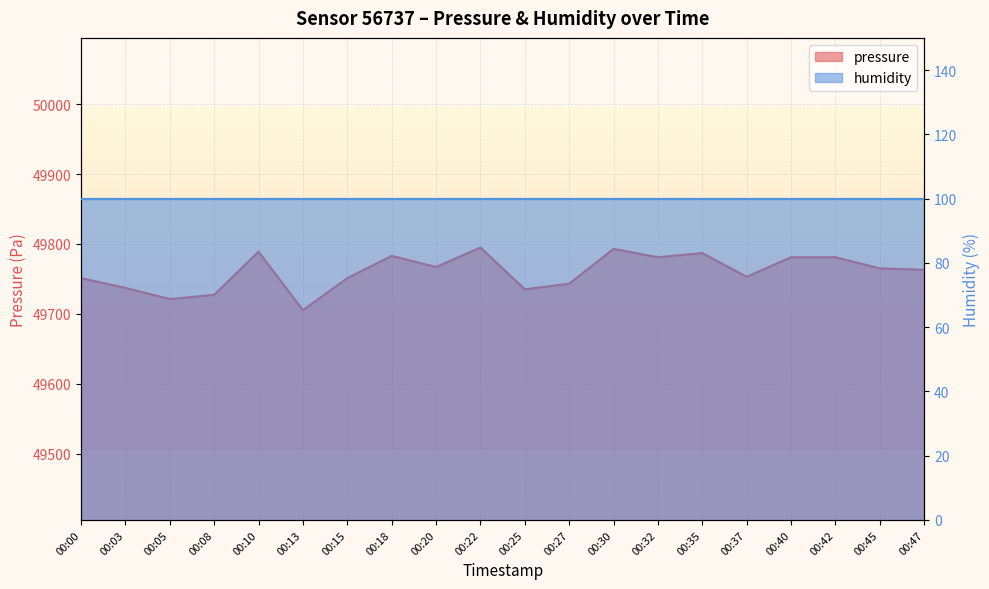

At which category does the chart reach its peak across all series?

00:22